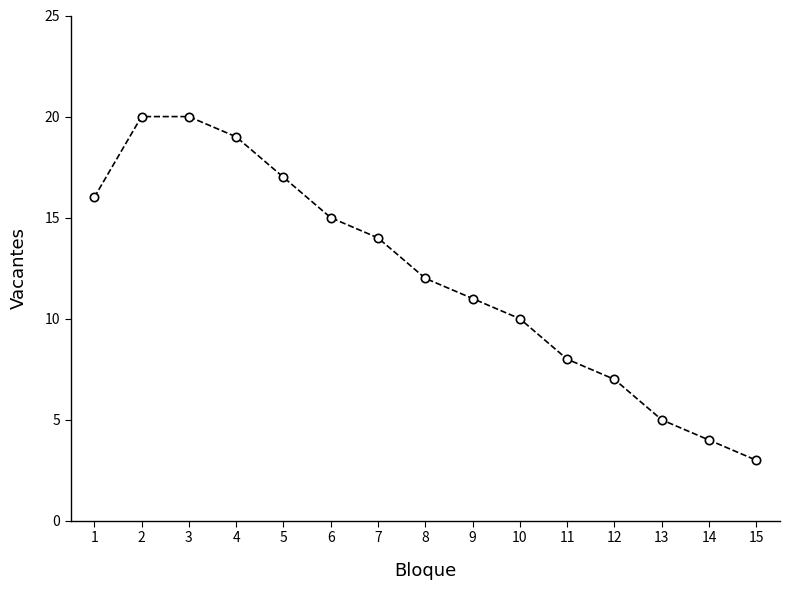

What is the difference between the maximum and minimum values?

17